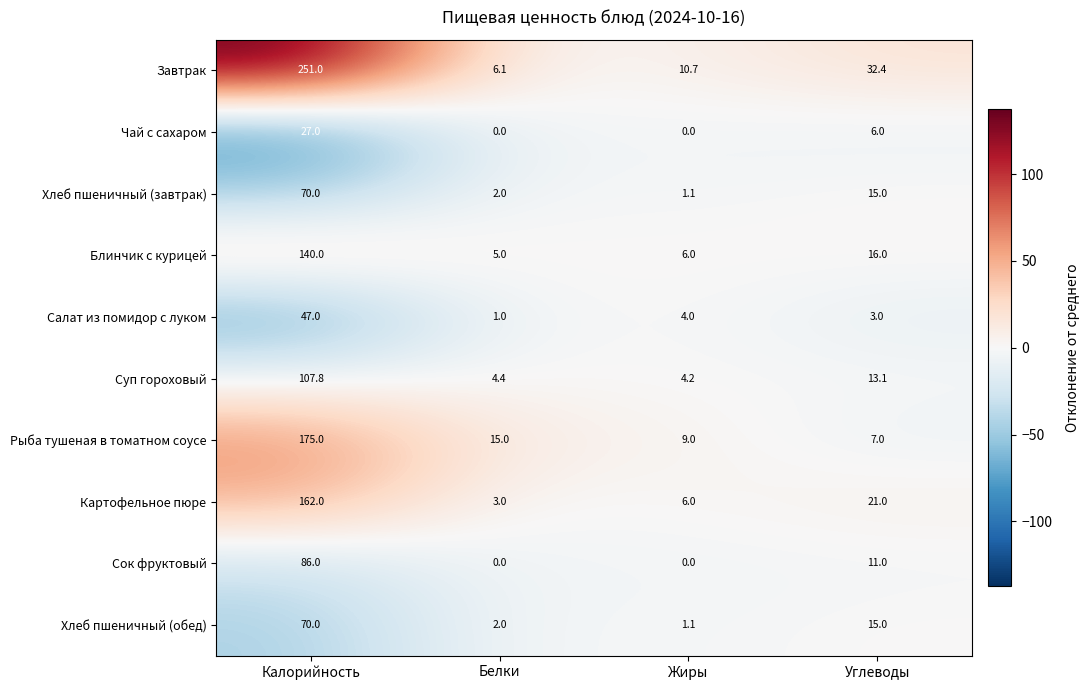

At which category is the sum across all series the highest?

Калорийность